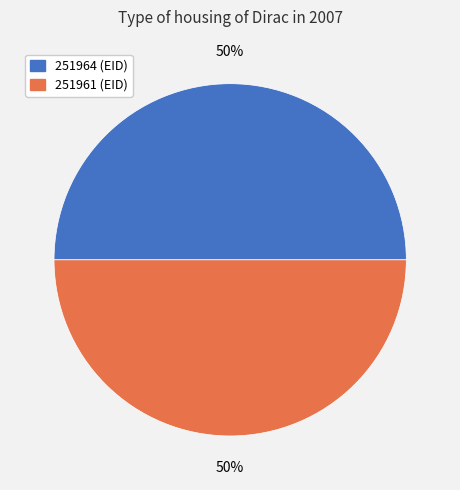

Is it true that 251961 (EID) is 50% of the pie?

True